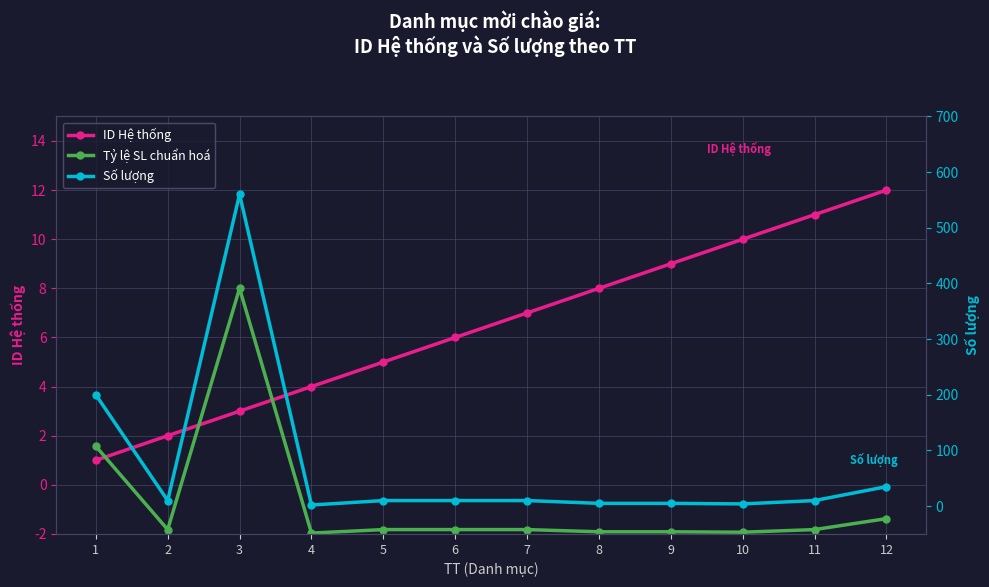

The value of Tỷ lệ SL chuẩn hoá at 6 is -1.8. True or false?

True